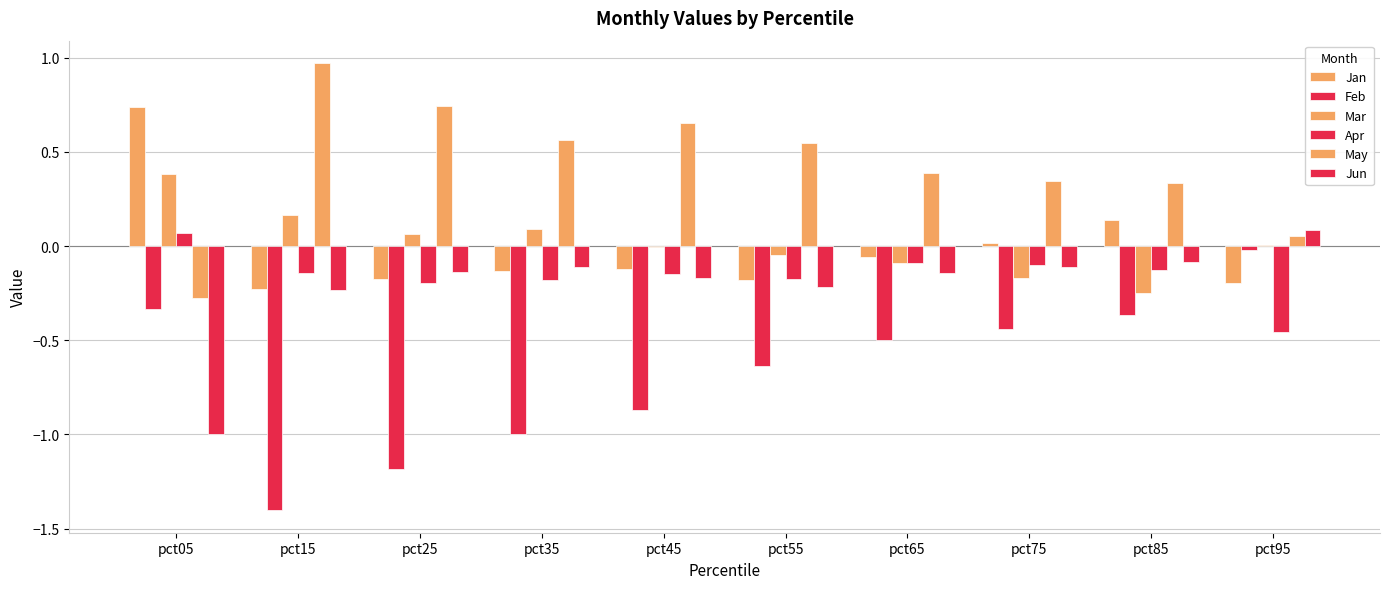

Count the number of data series in this chart.

6